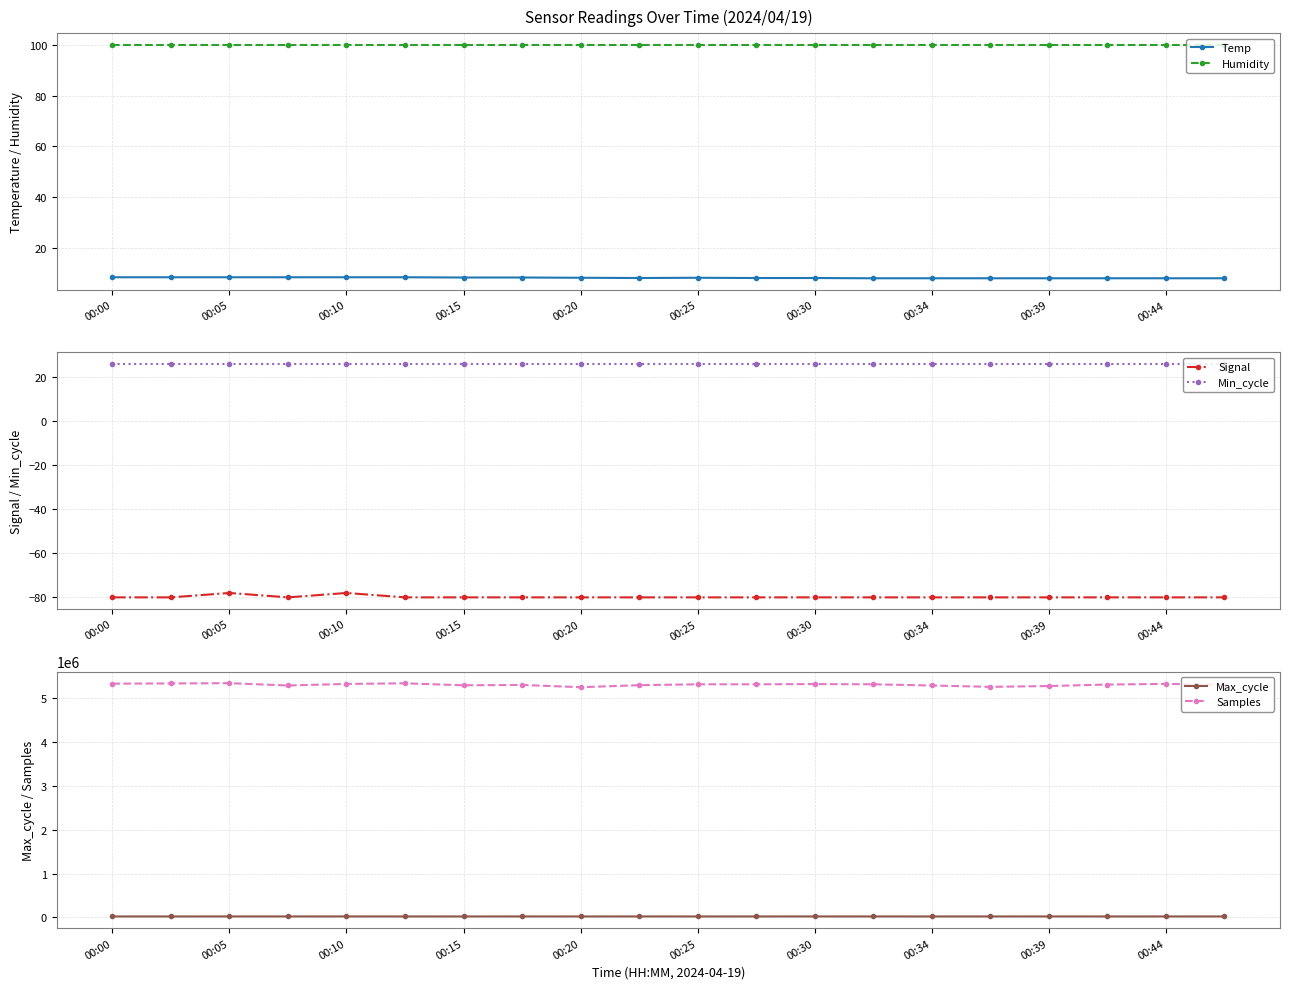

Count the number of categories in the chart.

20